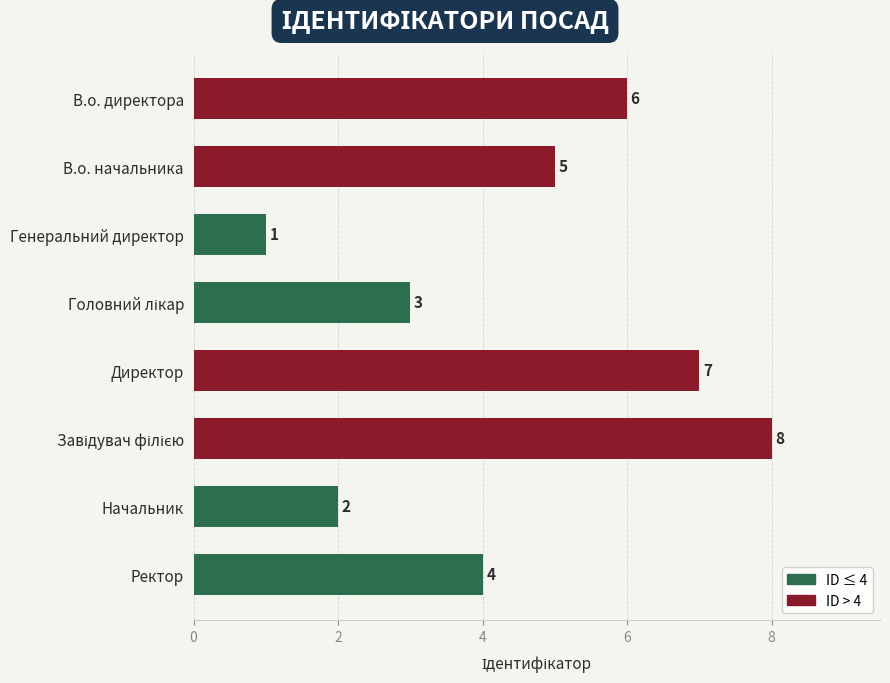

What is the difference between the maximum and minimum values?

7